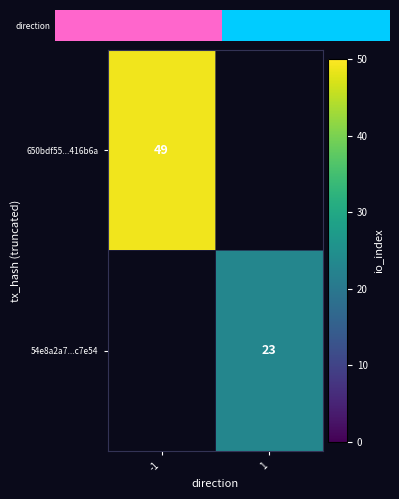

Is it true that 54e8a2a7...c7e54 equals 23 at 1?

True